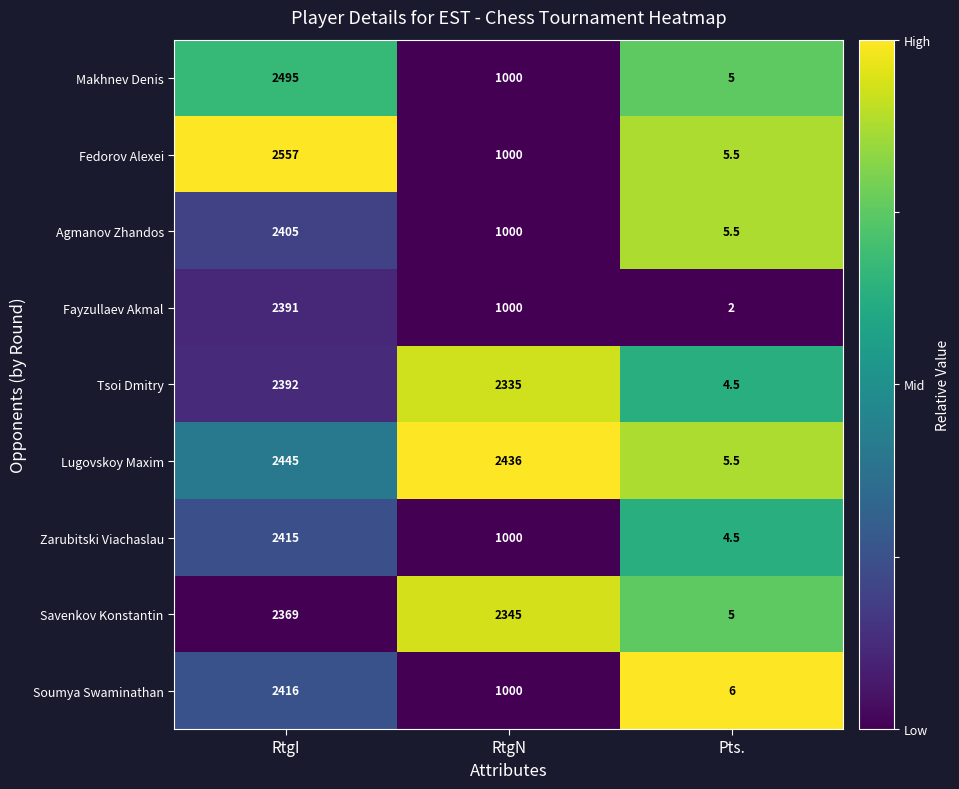

The Soumya Swaminathan series shows 1000.0 at RtgN. True or false?

True